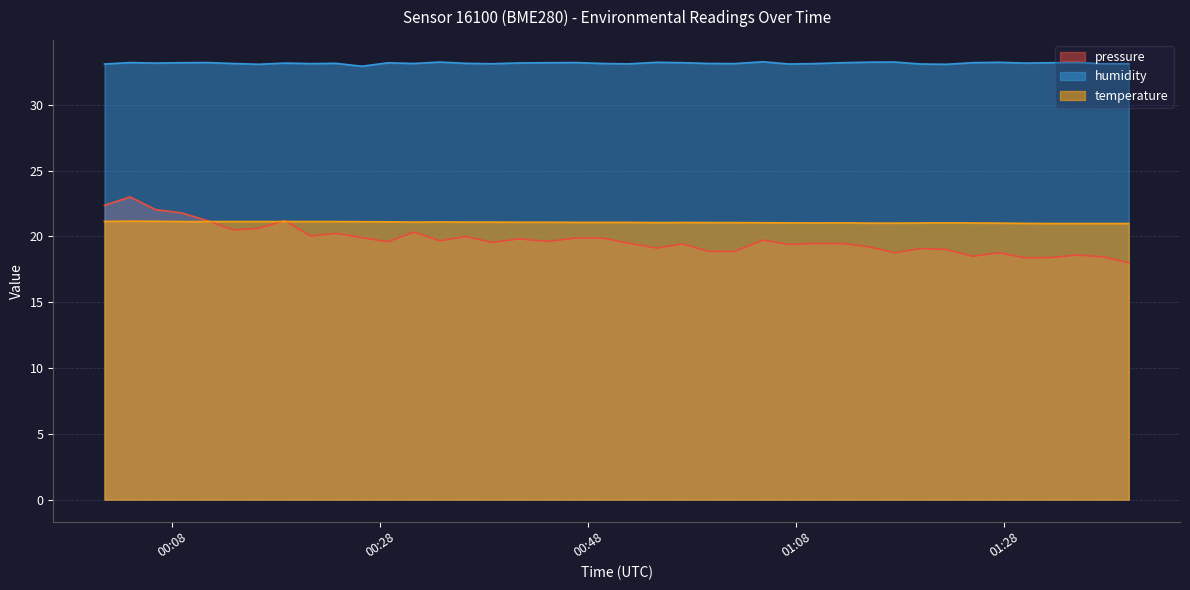

How many lines are shown in the chart?

3